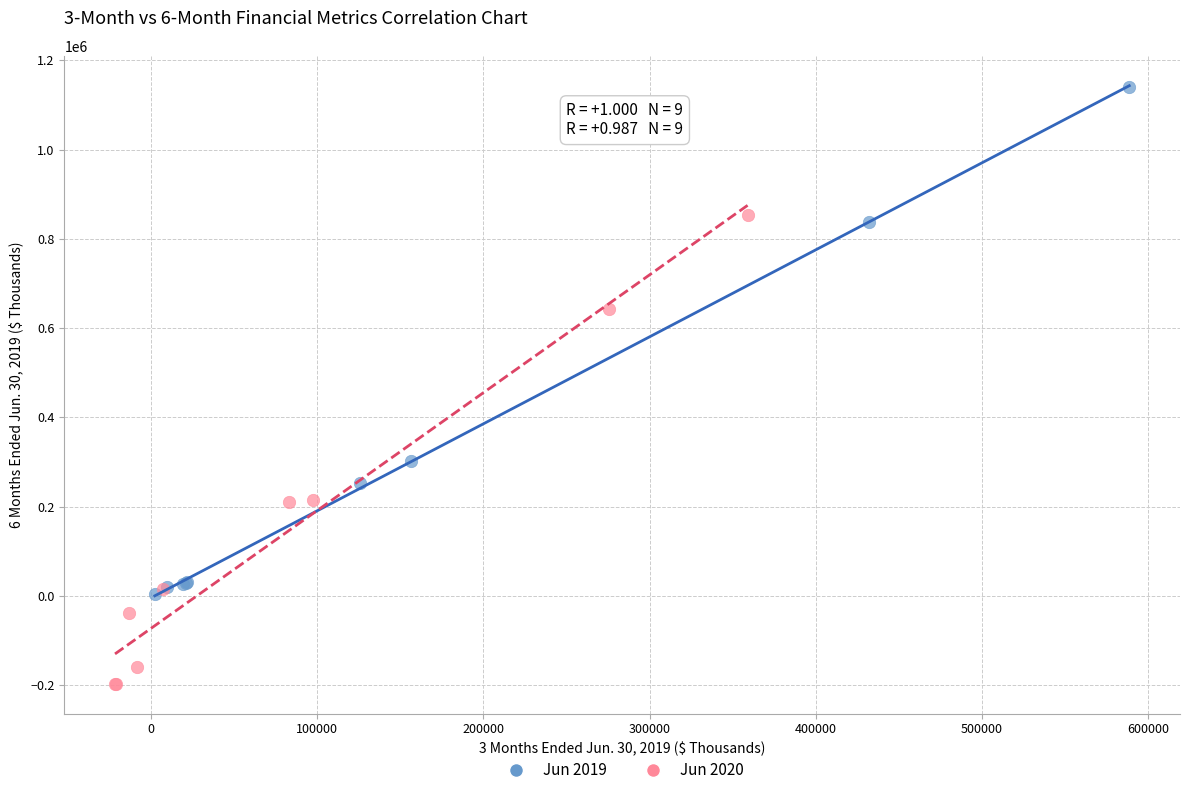

Which series contains the lowest Y value?

Jun 2020